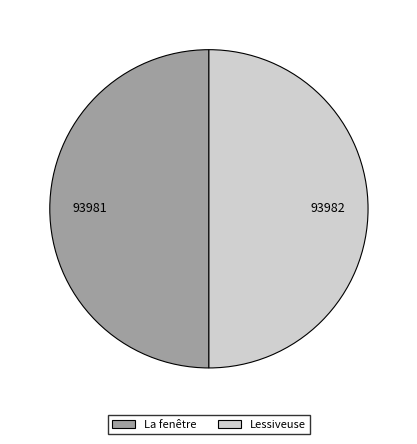

What is the ratio of the value at La fenêtre to the value at Lessiveuse?

1.0